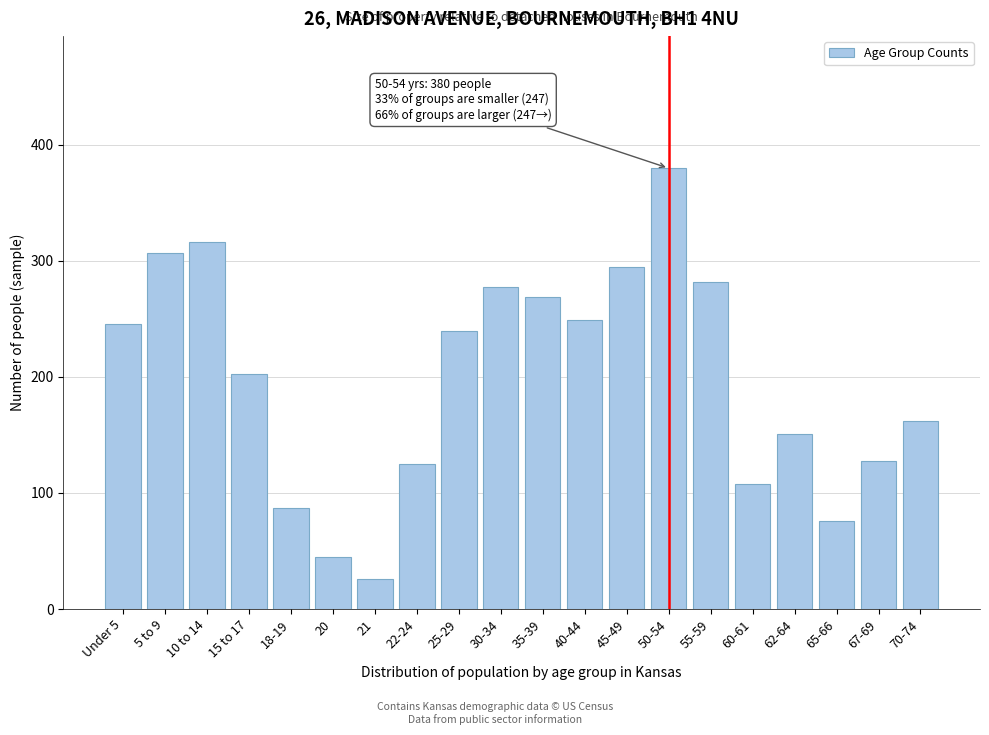

Reading right to left, transcribe all the data shown in this chart.

70-74=162	67-69=128	65-66=76	62-64=151	60-61=108	55-59=282	50-54=380	45-49=295	40-44=249	35-39=269	30-34=278	25-29=240	22-24=125	21=26	20=45	18-19=87	15 to 17=203	10 to 14=316	5 to 9=307	Under 5=246